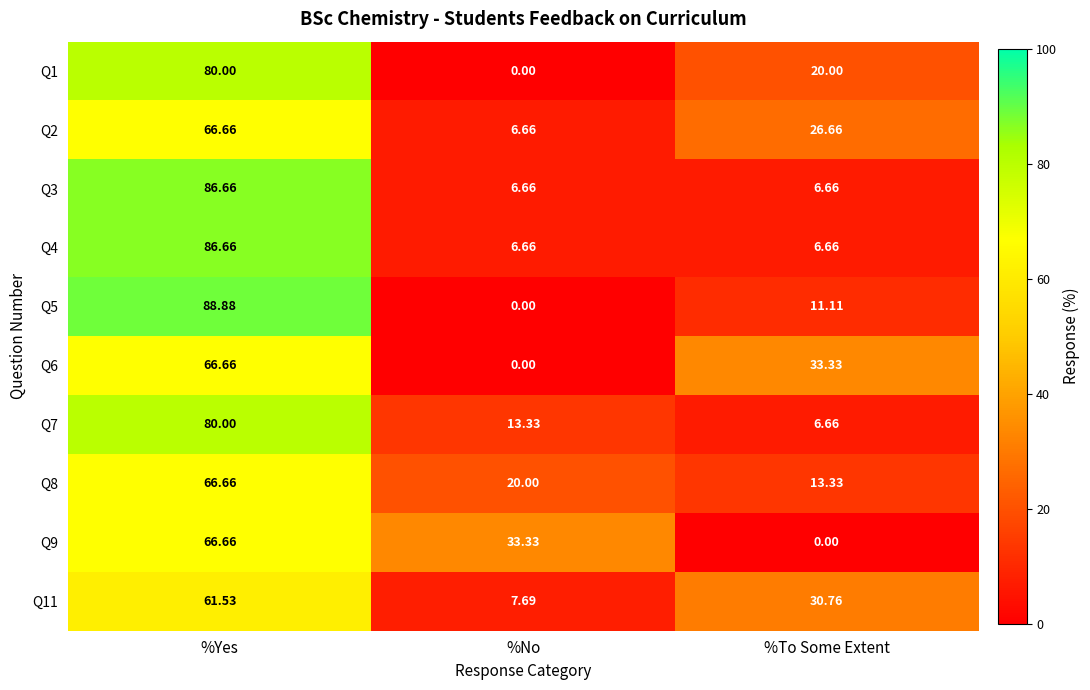

Count the number of data series in this chart.

10